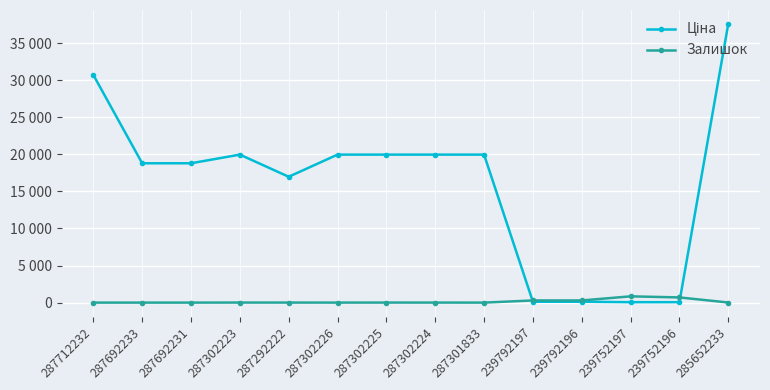

Reading left to right, what are all the values shown in this chart?

Ціна: 287712232=30717.1	287692233=18796.8	287692231=18796.8	287302223=19964.2	287292222=16976.3	287302226=19964.2	287302225=19964.2	287302224=19964.2	287301833=19964.2	239792197=114.1	239792196=114.1	239752197=57.0	239752196=57.0	285652233=37593.6
Залишок: 287712232=0.0	287692233=0.0	287692231=0.0	287302223=7.0	287292222=4.0	287302226=1.0	287302225=5.0	287302224=3.0	287301833=0.0	239792197=289.0	239792196=290.0	239752197=845.0	239752196=698.0	285652233=13.0